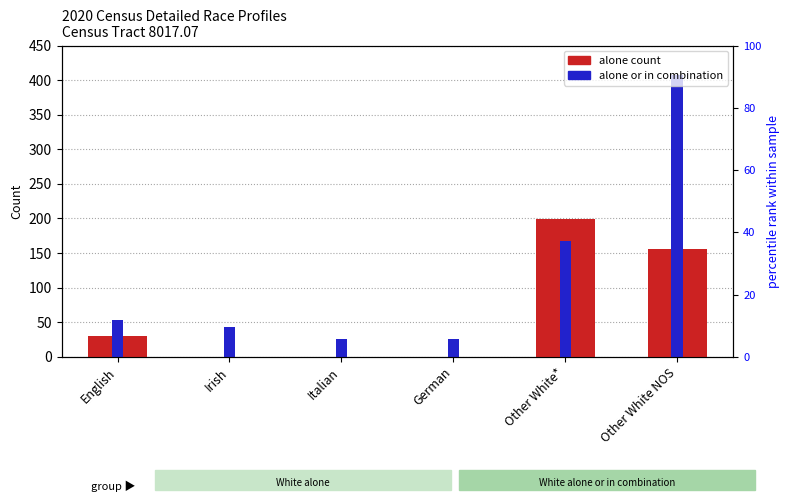

Which series has the largest range (max minus min)?

alone or in combination